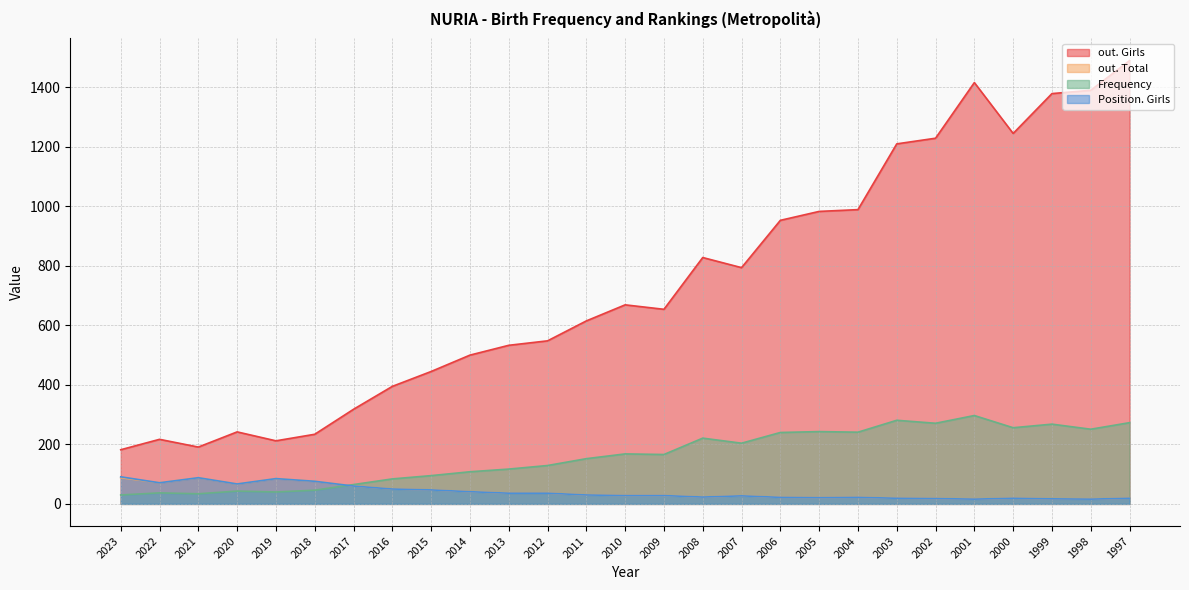

What is the value of the out. Girls point at the 2nd from the left?

217